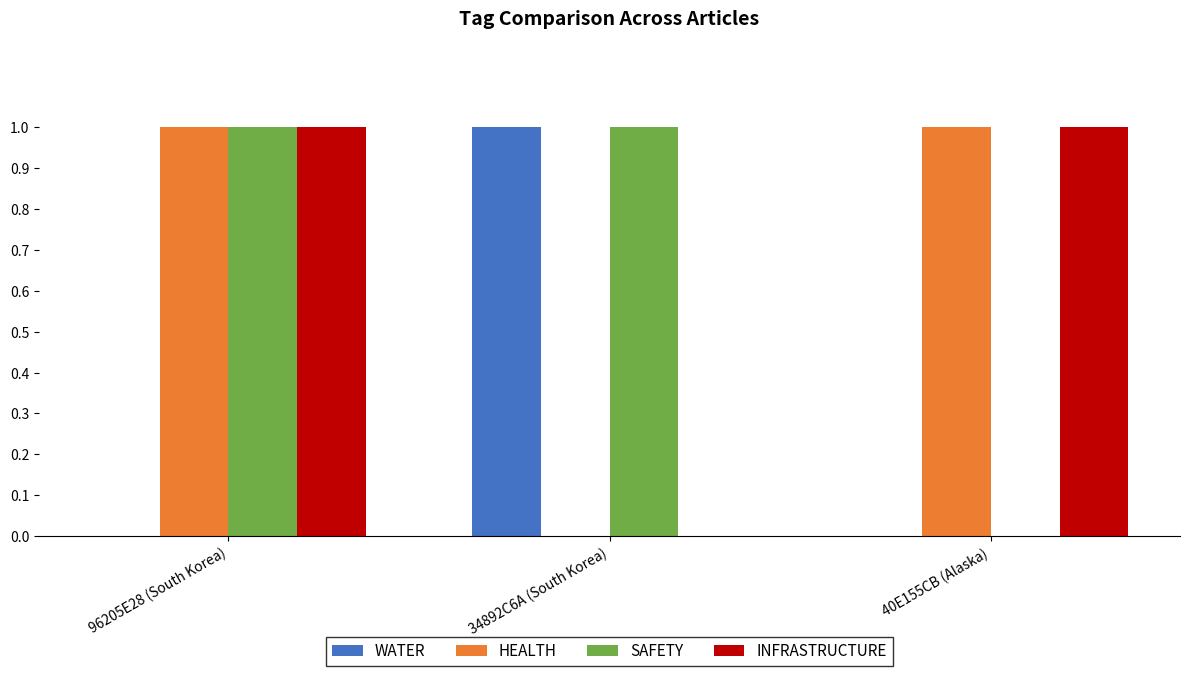

At which category is the sum across all series the highest?

96205E28 (South Korea)